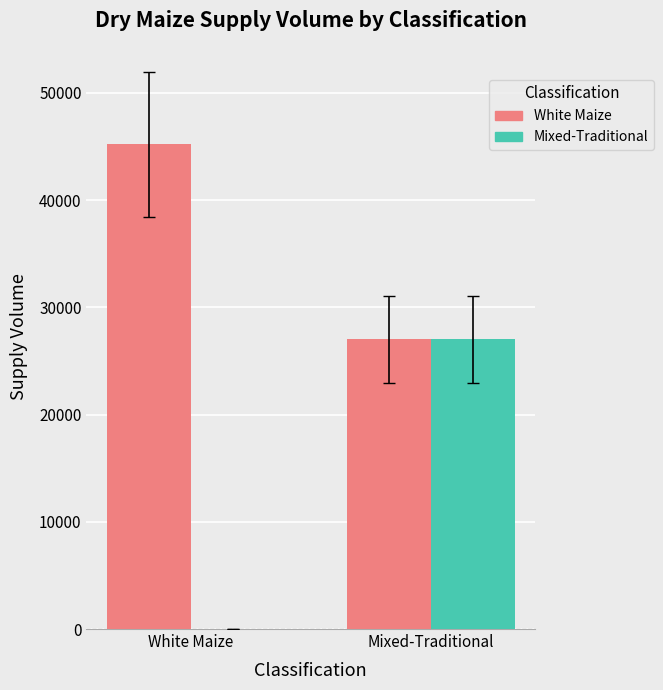

The White Maize series shows 10142 at White Maize. True or false?

False